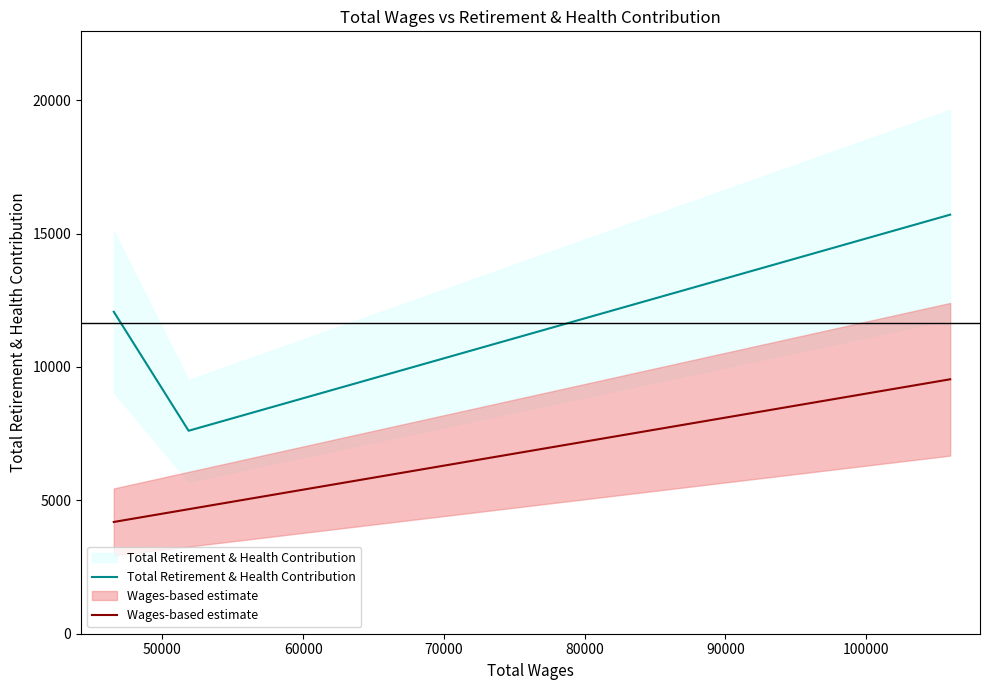

Reading left to right, what are all the values shown in this chart?

Total Retirement & Health Contribution: 12067.0	7607.0	15706.0
Wages-based estimate: 4188.6	4666.9	9536.6